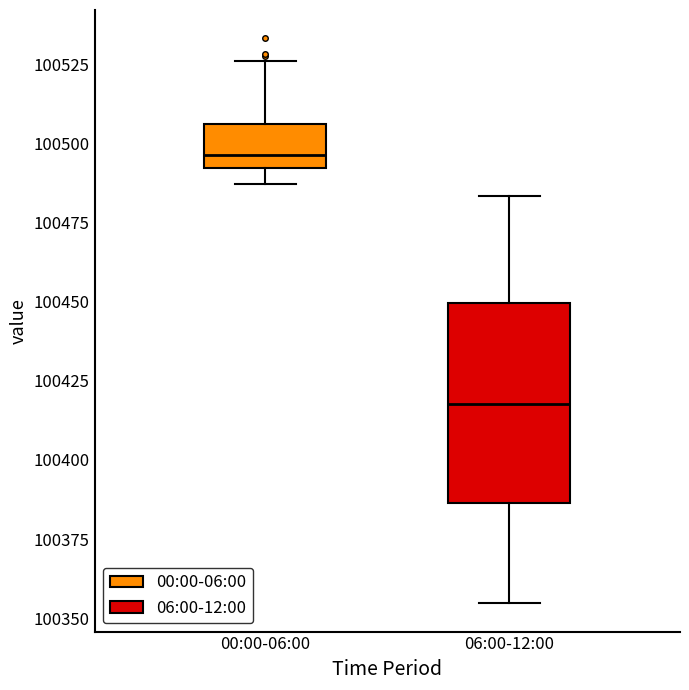

Reading left to right, transcribe this box plot: for each box, give where its median line is, the range the box spans, and where its two whiskers end, as read against the y-axis. The values are not printed on the chart, so give them approximately, as read against the axis.

00:00-06:00: median 100495, box 100490 to 100505, whiskers 100485 to 100525
06:00-12:00: median 100420, box 100385 to 100450, whiskers 100355 to 100485